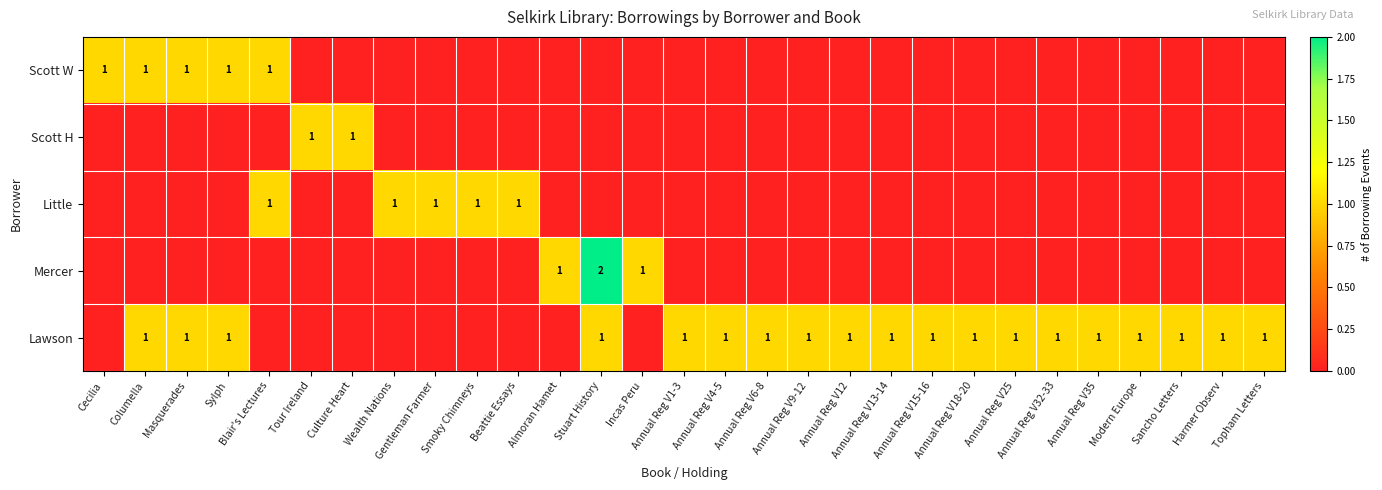

The Little series shows 0 at Sancho Letters. True or false?

True